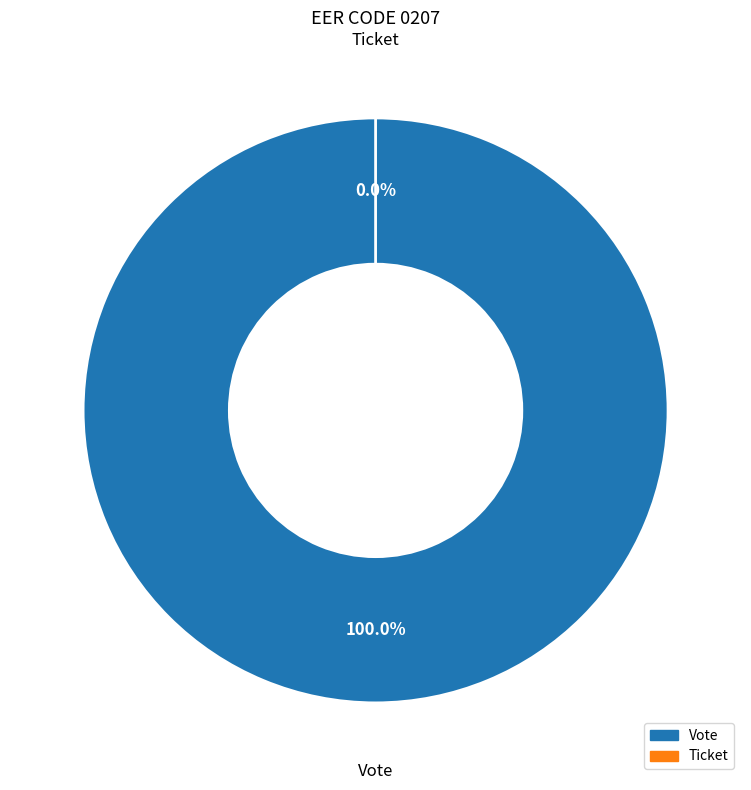

What is the largest slice in the pie chart?

Vote